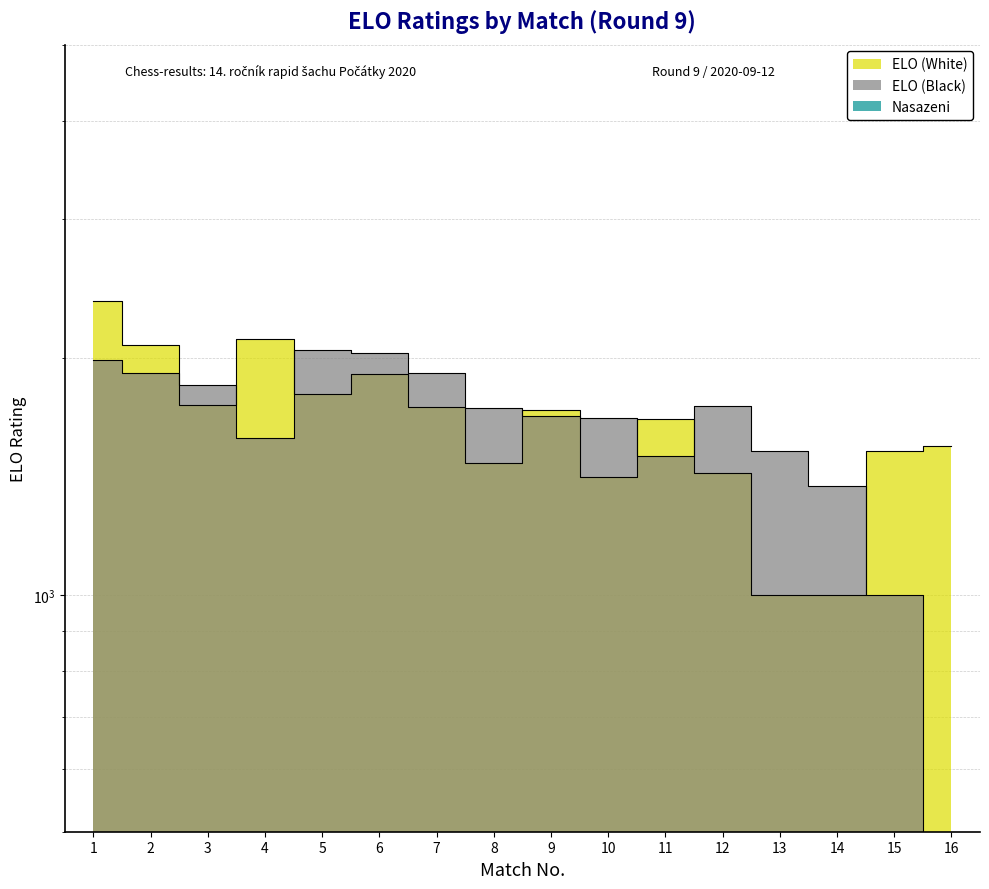

Which label corresponds to the smallest value in the chart?

16